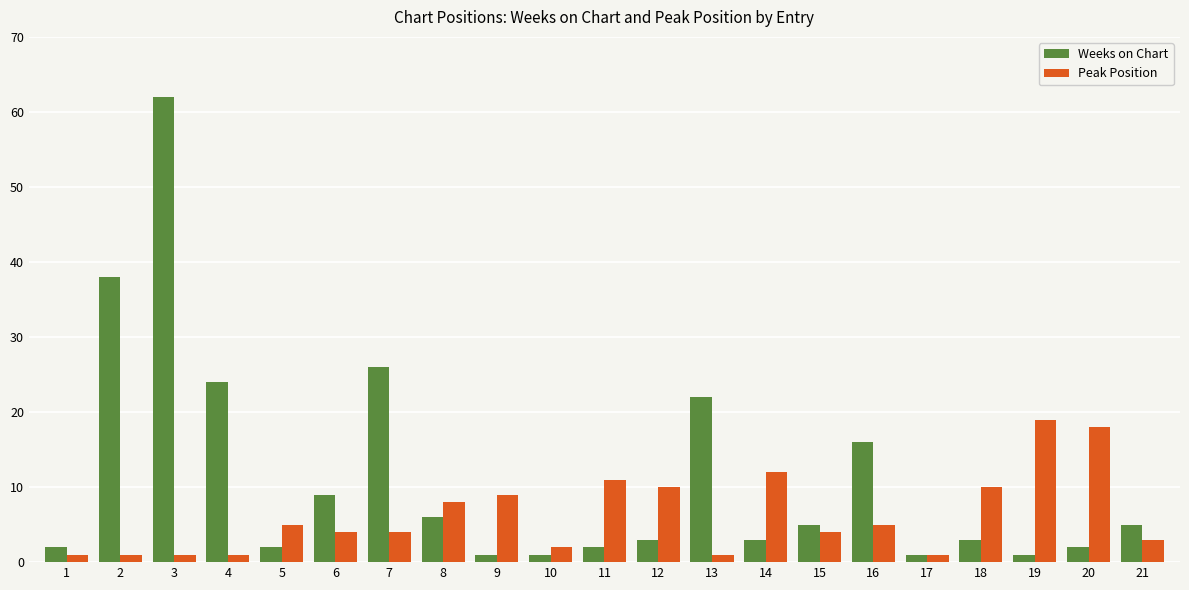

True or false: Peak Position has a value of 4 at 15.

True